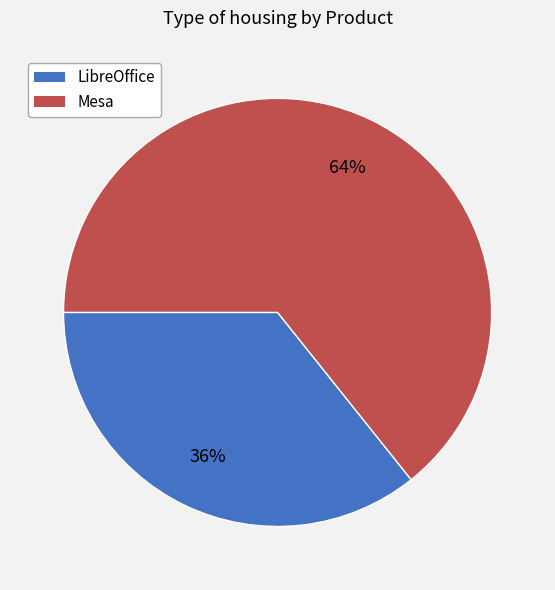

Does any single category account for the majority?

Yes